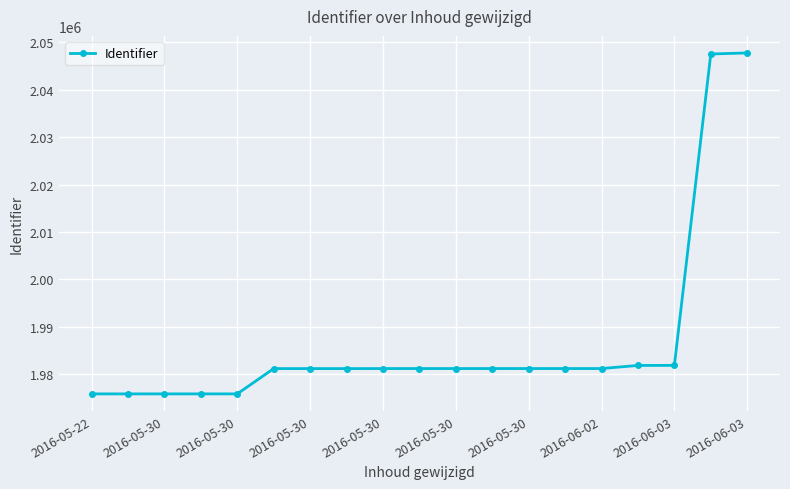

What is the difference between the maximum and minimum values?

71834